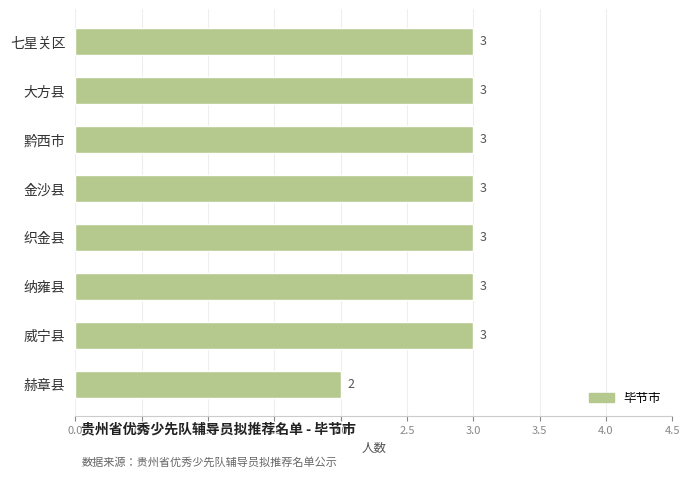

What is the label of the 5th bar from the top?

织金县